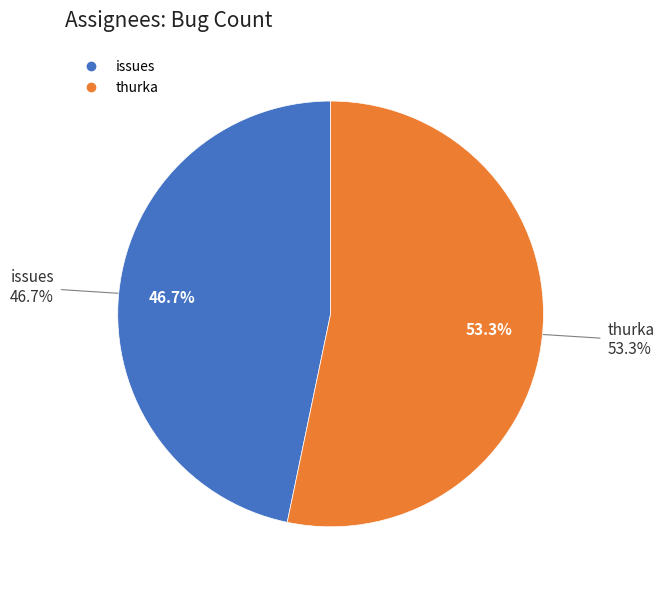

What percentage is NOT represented by thurka?

46.7%